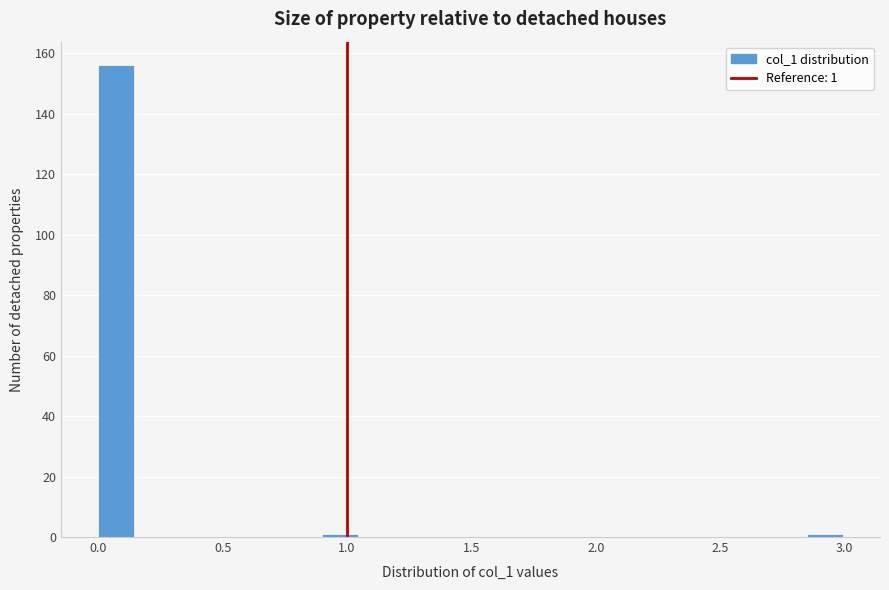

Around what value on the x-axis is the tallest bar? Give the approximate position of its centre, as read against the axis.

0.05